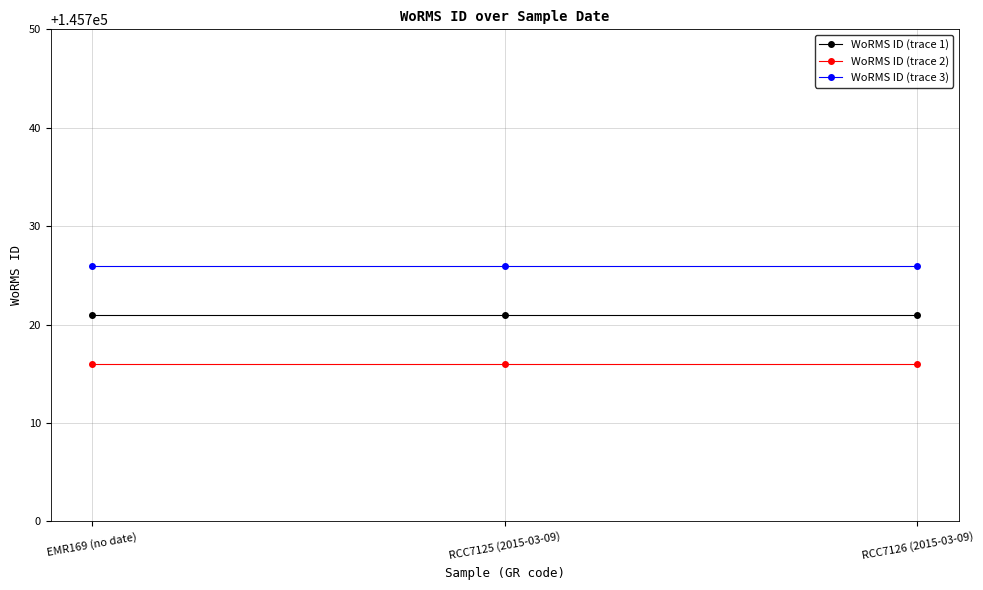

At how many categories does at least one series exceed 145723?

3